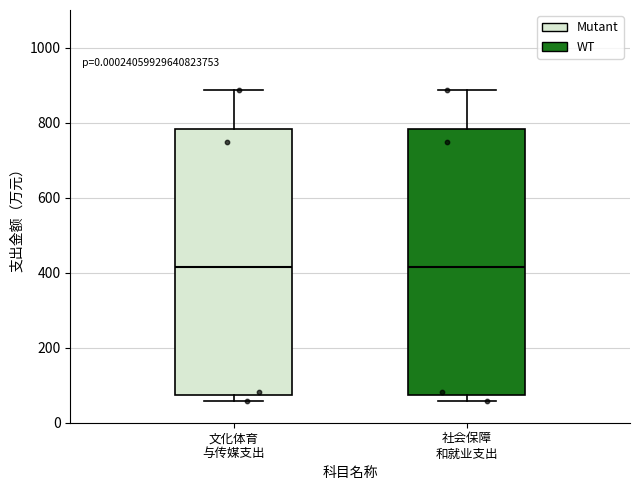

Where does the median line of the box for 社会保障 和就业支出 sit on the y-axis? The values are not printed on the chart, so give them approximately, as read against the axis.

420